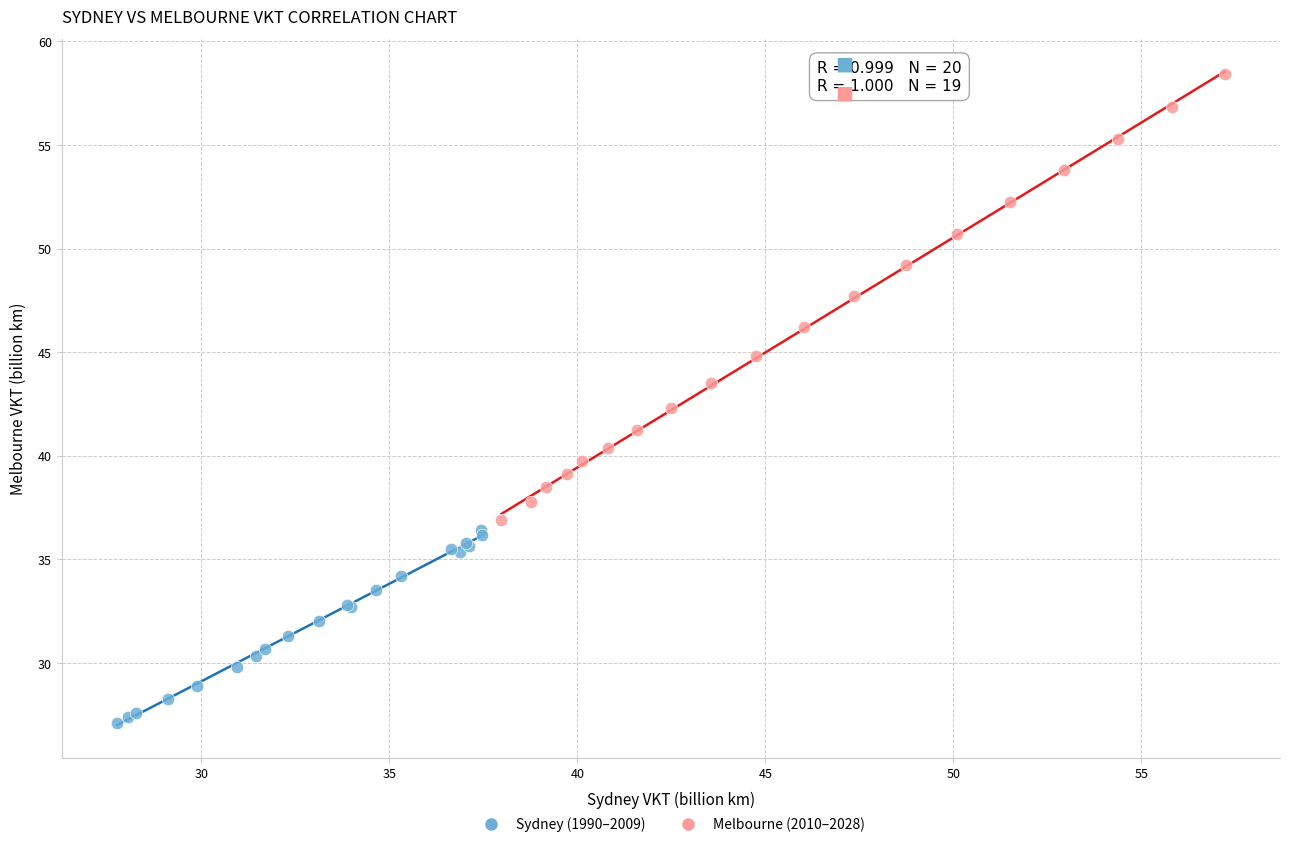

Which series has the widest spread of Y values?

Melbourne (2010–2028)